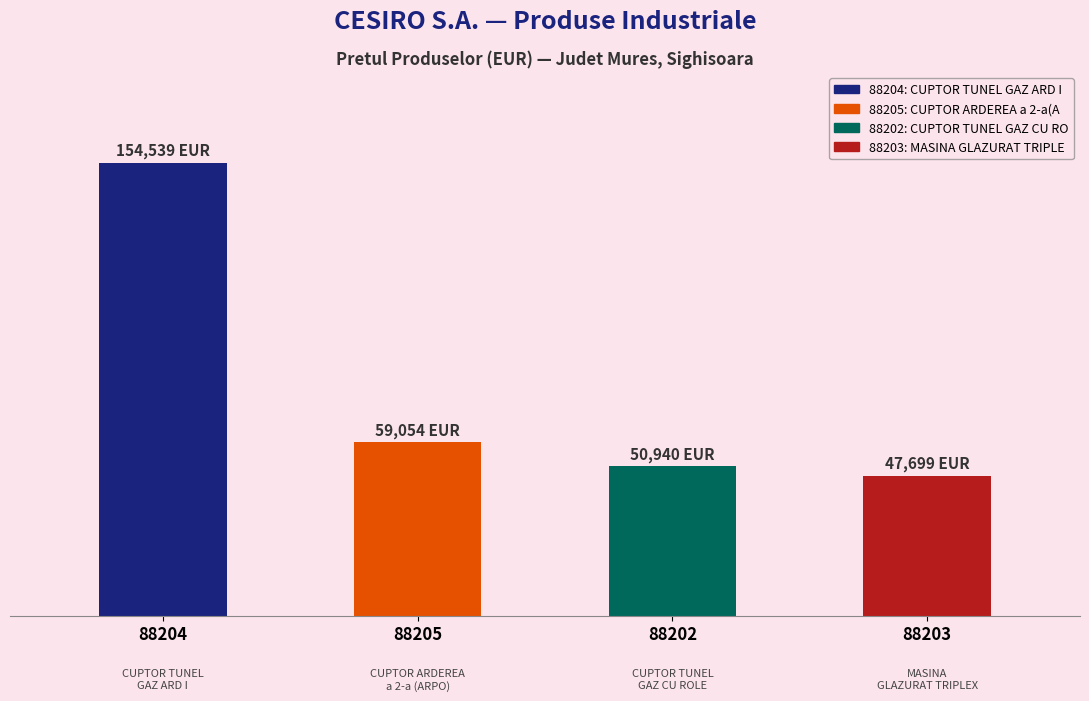

List the labels in order of value, largest first.

88204, 88205, 88202, 88203